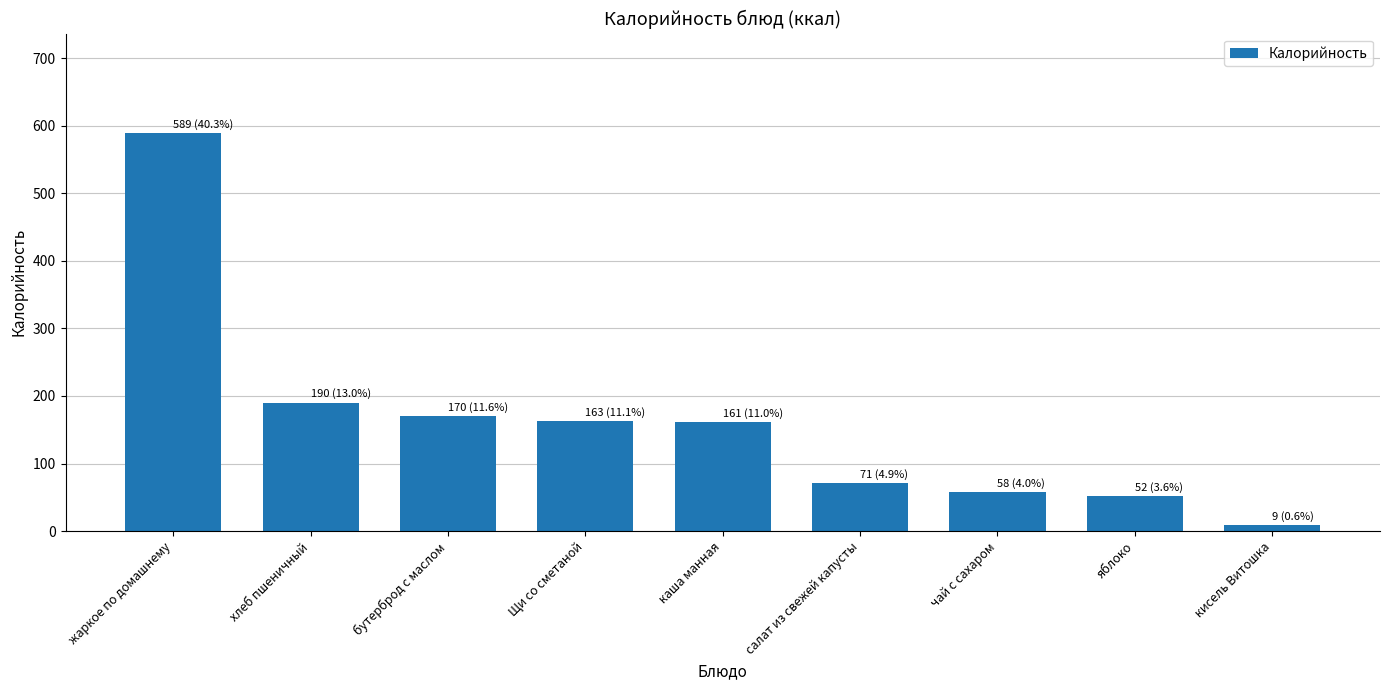

Approximately how many times larger is the value at яблоко compared to кисель Витошка?

5.8